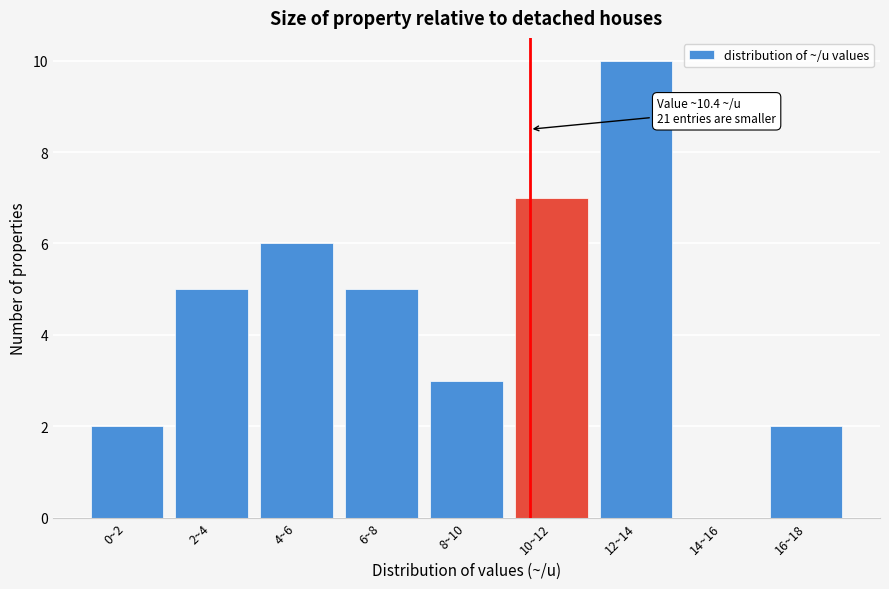

Reading left to right, transcribe all the data shown in this chart.

0~2=2	2~4=5	4~6=6	6~8=5	8~10=3	10~12=7	12~14=10	14~16=0	16~18=2